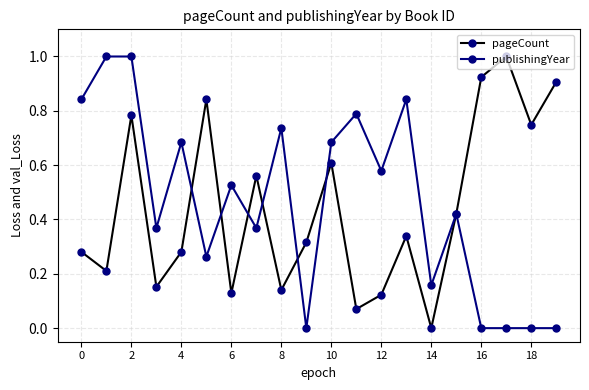

True or false: pageCount has more than 1 points higher than both neighbors.

True